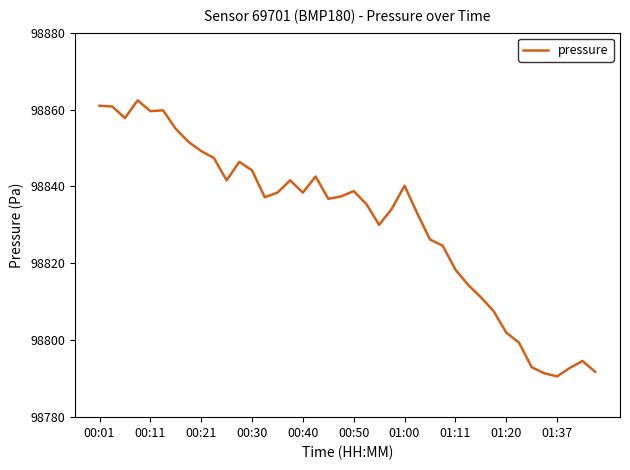

How many lines are shown in the chart?

1